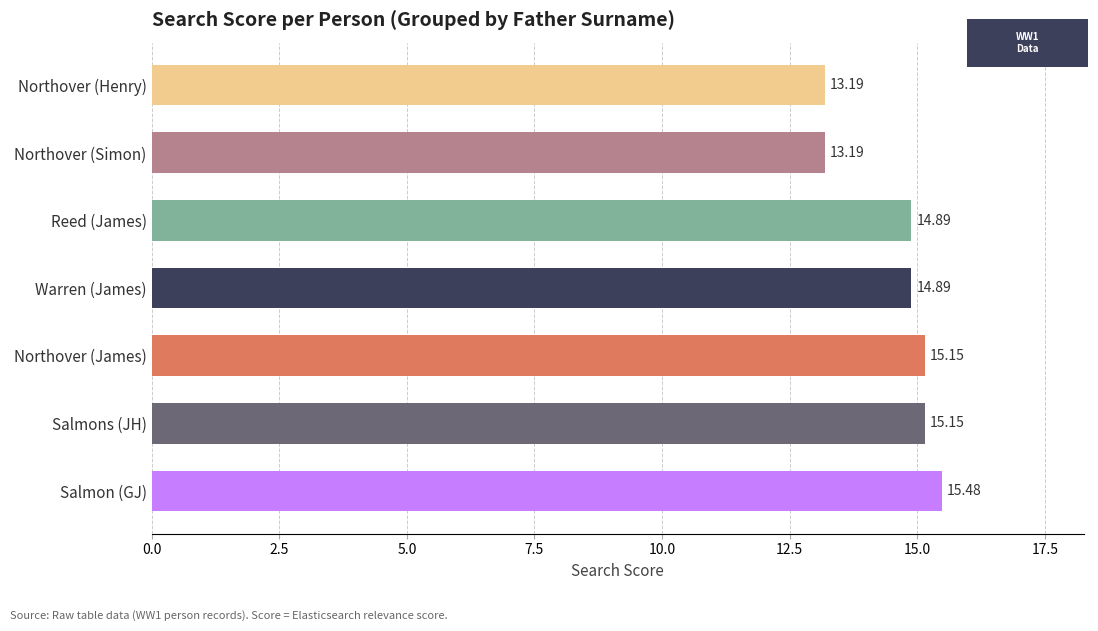

Which has a higher value, Northover (Simon) or Salmons (JH)?

Salmons (JH)